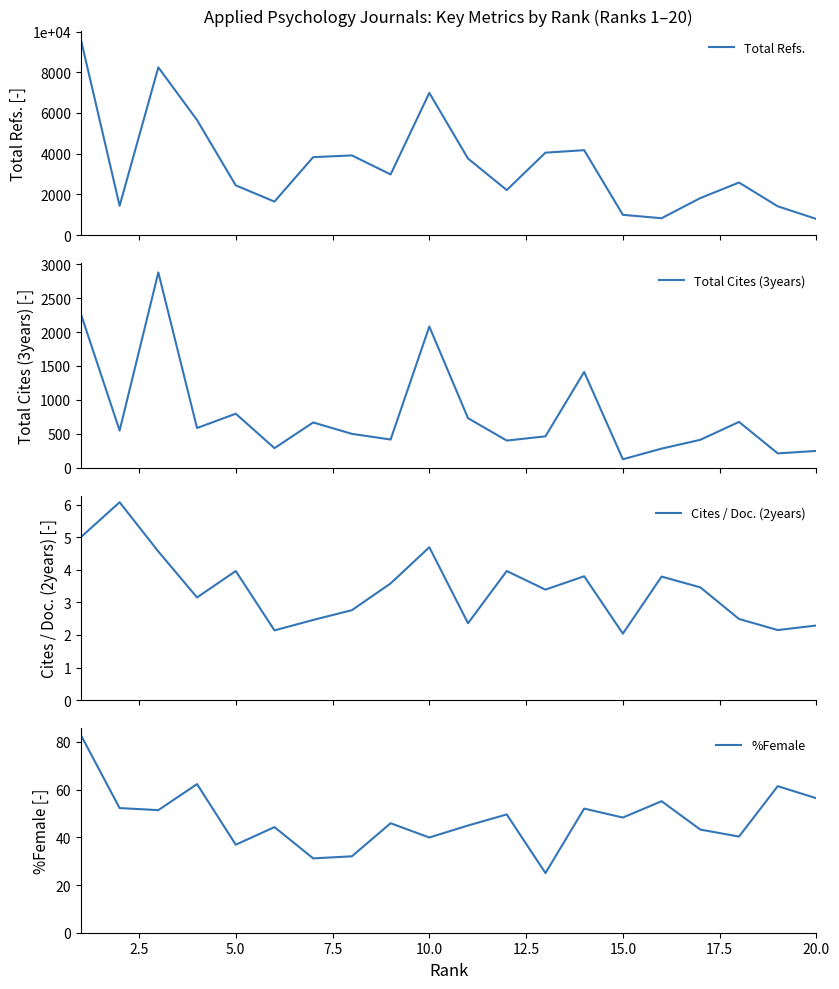

Read the %Female value at 15.0.

48.3